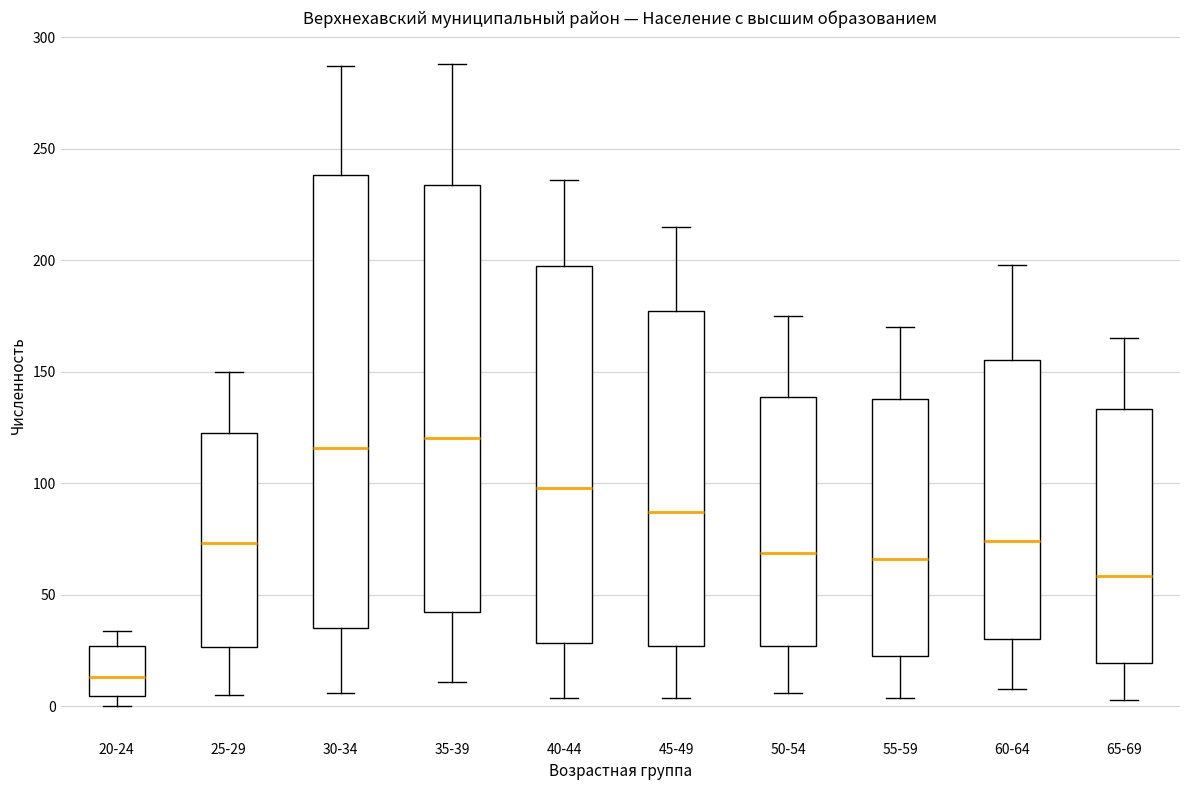

Reading left to right, transcribe this box plot: for each box, give where its median line is, the range the box spans, and where its two whiskers end, as read against the y-axis. The values are not printed on the chart, so give them approximately, as read against the axis.

20-24: median 15, box 5 to 25, whiskers 0 to 35
25-29: median 75, box 25 to 125, whiskers 5 to 150
30-34: median 115, box 35 to 240, whiskers 5 to 285
35-39: median 120, box 40 to 235, whiskers 10 to 290
40-44: median 100, box 30 to 200, whiskers 5 to 235
45-49: median 85, box 25 to 180, whiskers 5 to 215
50-54: median 70, box 25 to 140, whiskers 5 to 175
55-59: median 65, box 25 to 140, whiskers 5 to 170
60-64: median 75, box 30 to 155, whiskers 10 to 200
65-69: median 60, box 20 to 135, whiskers 5 to 165